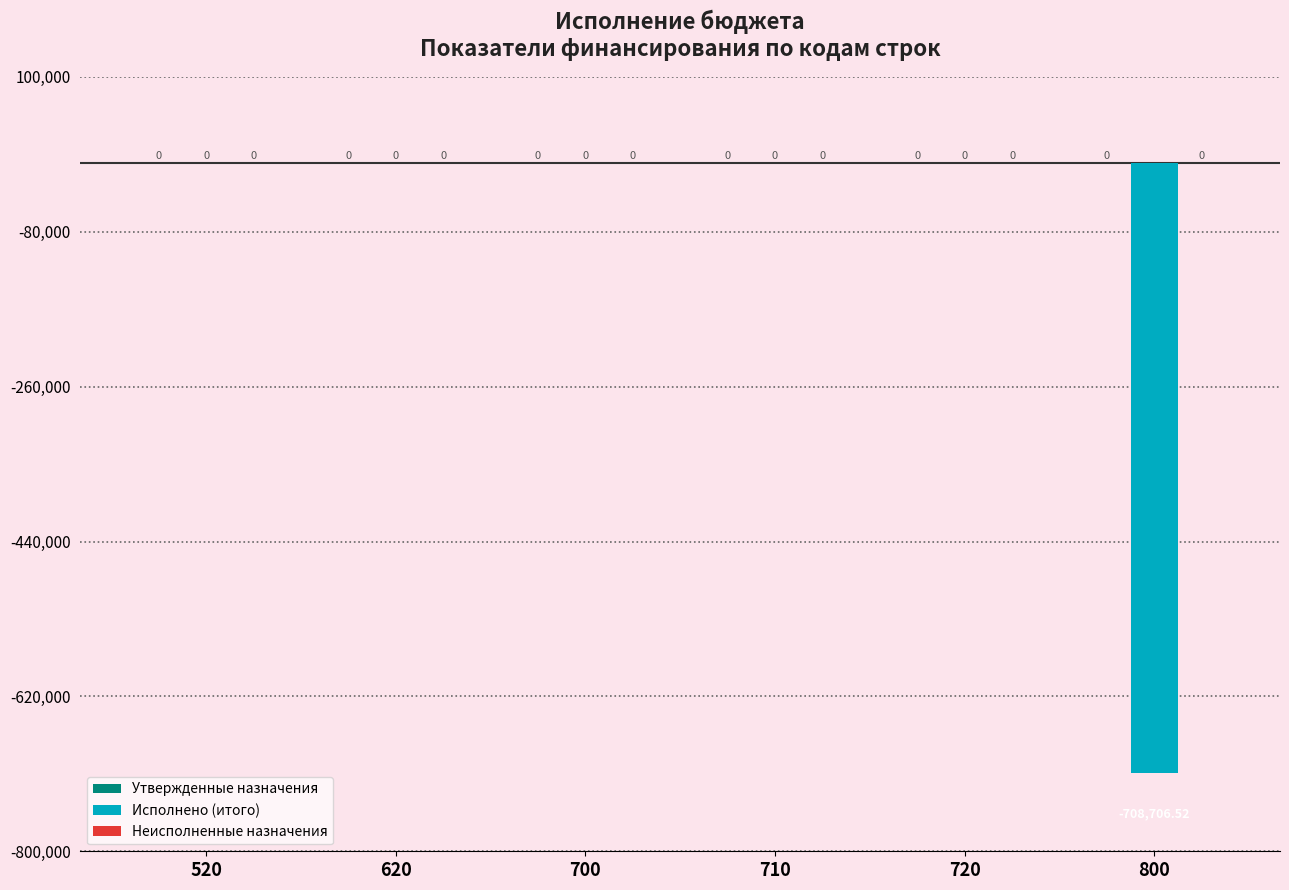

Reading left to right, extract all data points from this chart.

Утвержденные назначения: 0.0	0.0	0.0	0.0	0.0	0.0
Исполнено (итого): 0.0	0.0	0.0	0.0	0.0	-708706.5
Неисполненные назначения: 0.0	0.0	0.0	0.0	0.0	0.0